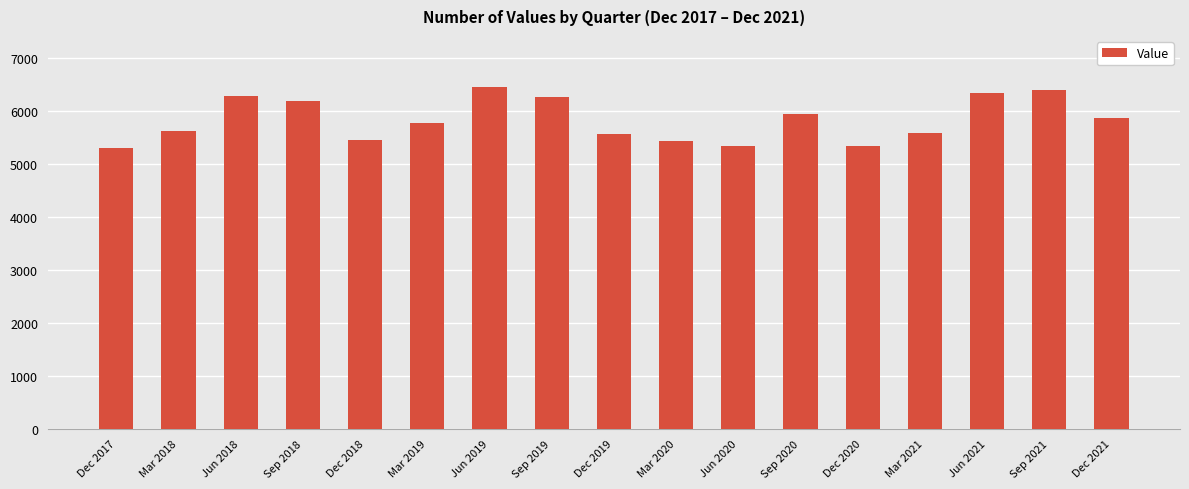

What is the label of the 12th bar from the left?

Sep 2020